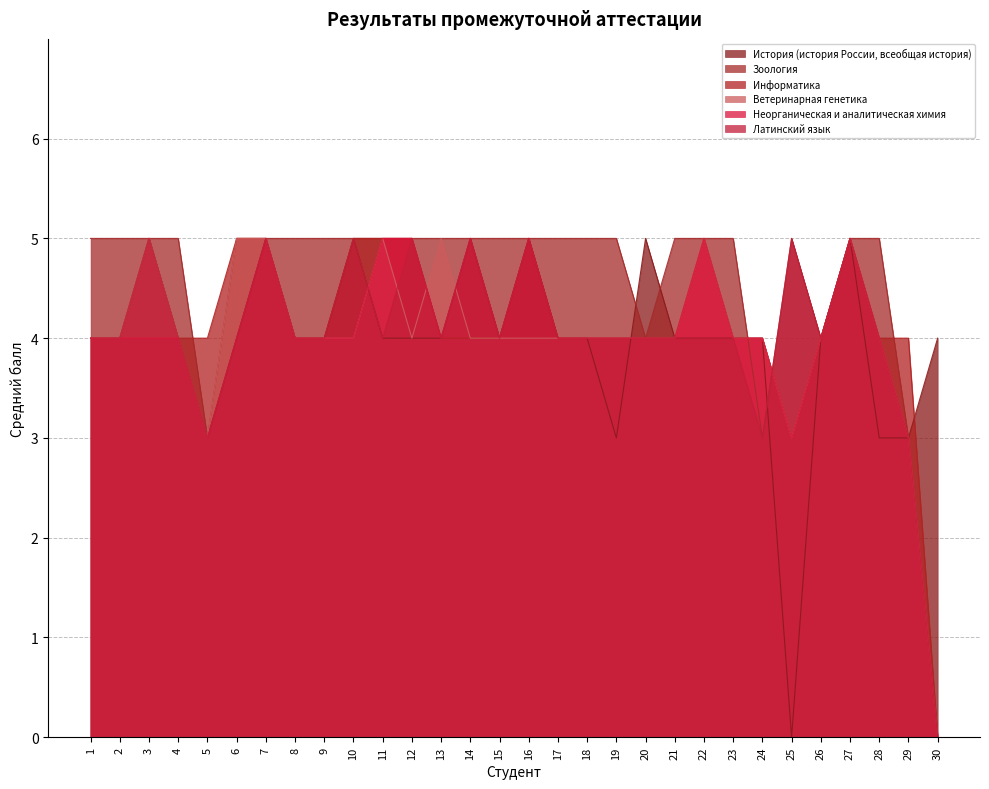

How many lines are shown in the chart?

6